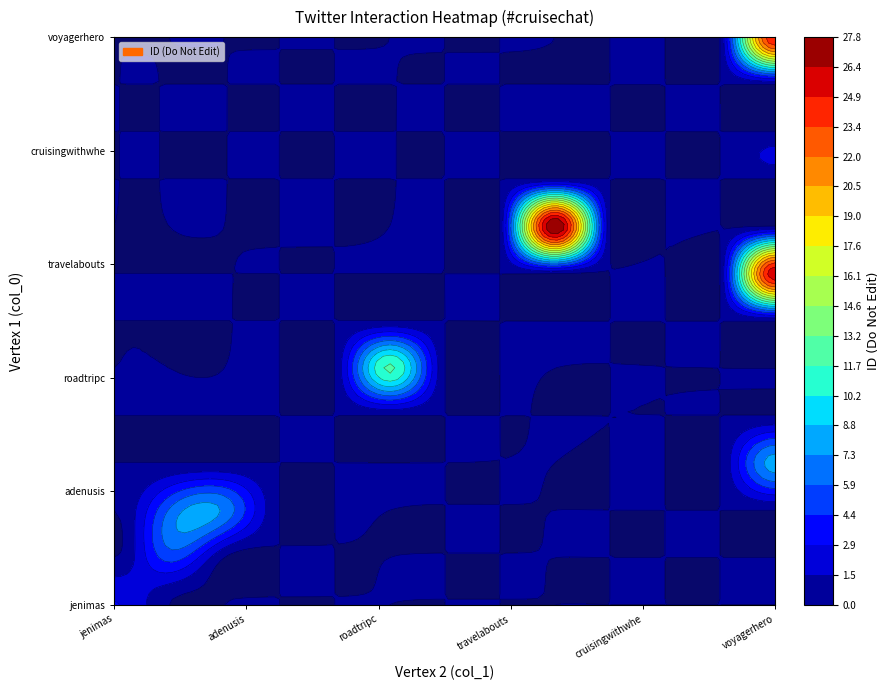

How many distinct data groups are displayed?

13